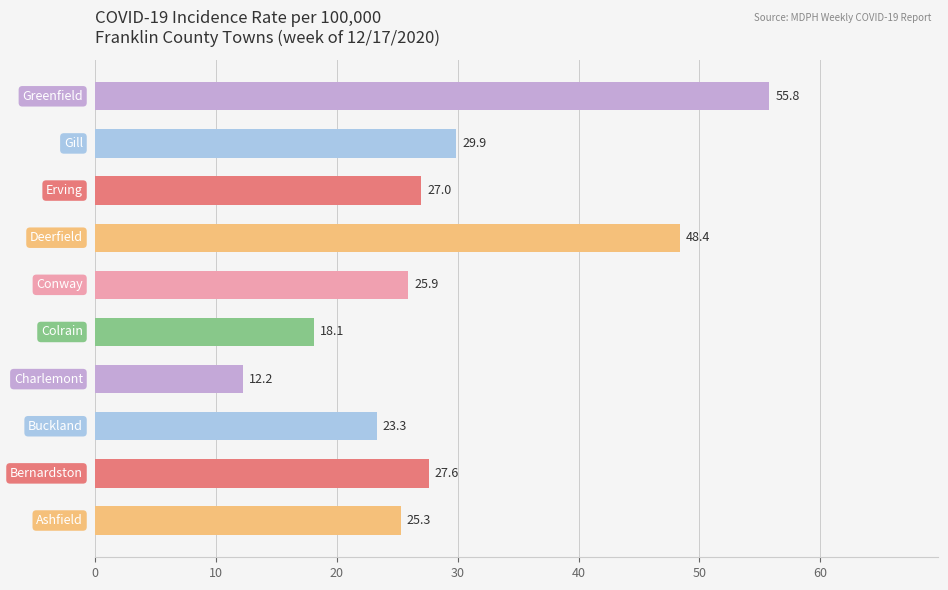

What is the greatest value displayed?

55.8